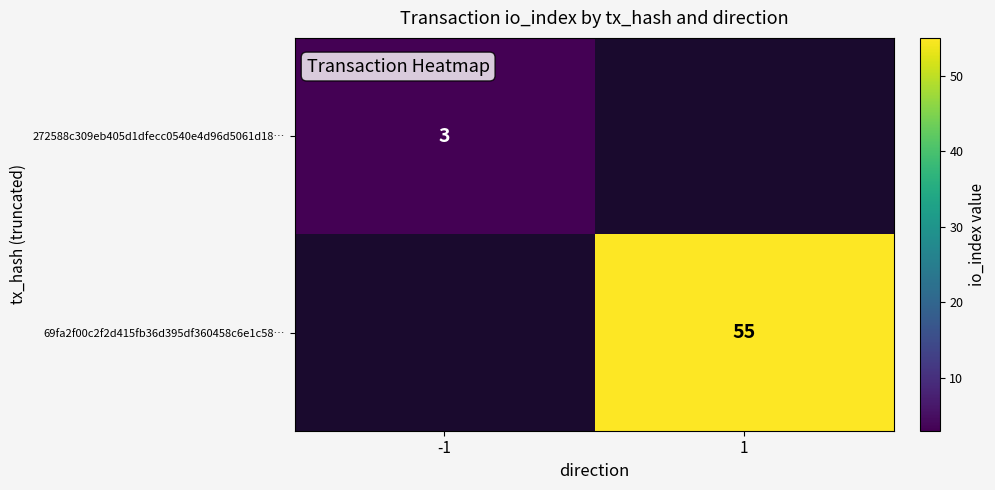

What is the maximum value shown in the chart?

55.0